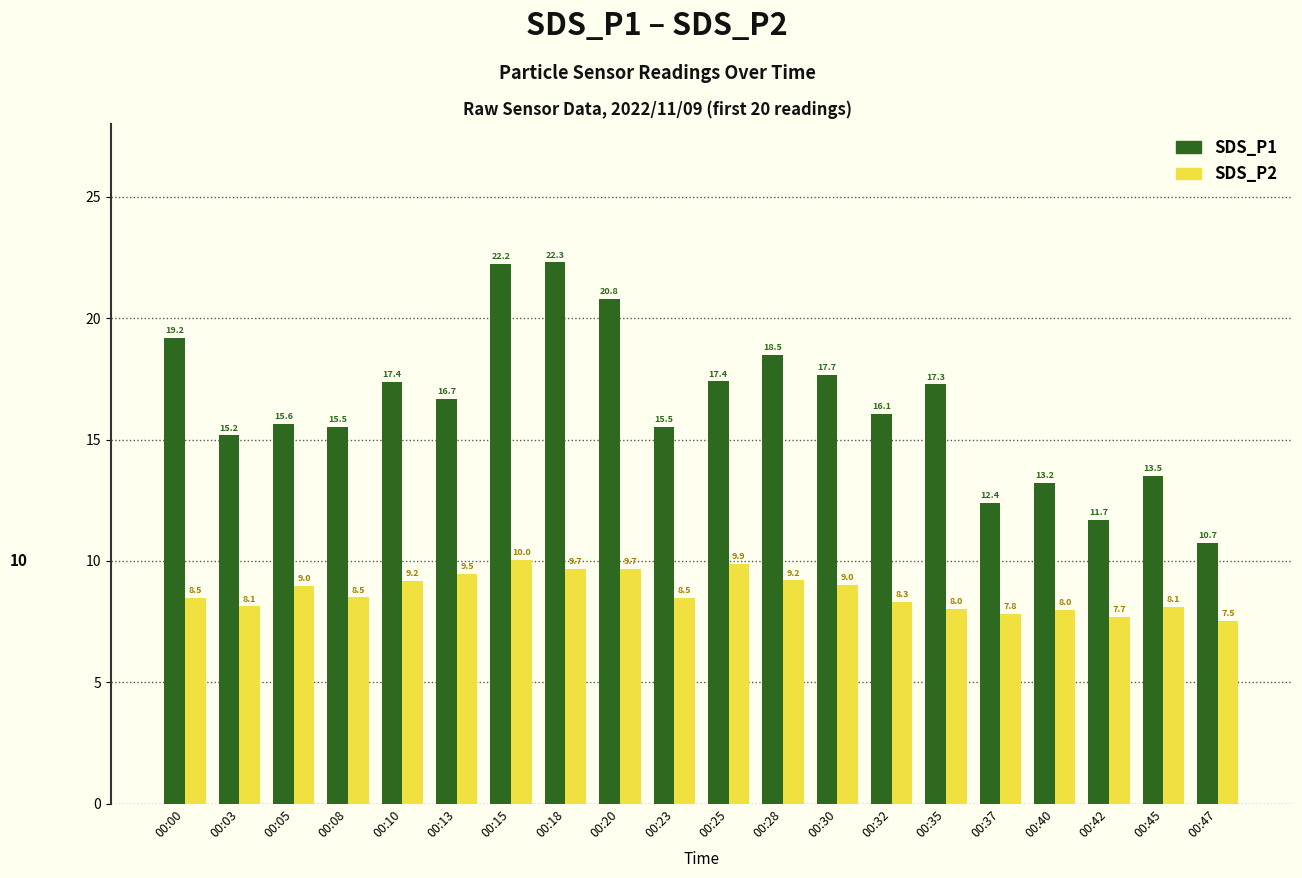

At 00:15, list the series in order from smallest to largest.

SDS_P2, SDS_P1